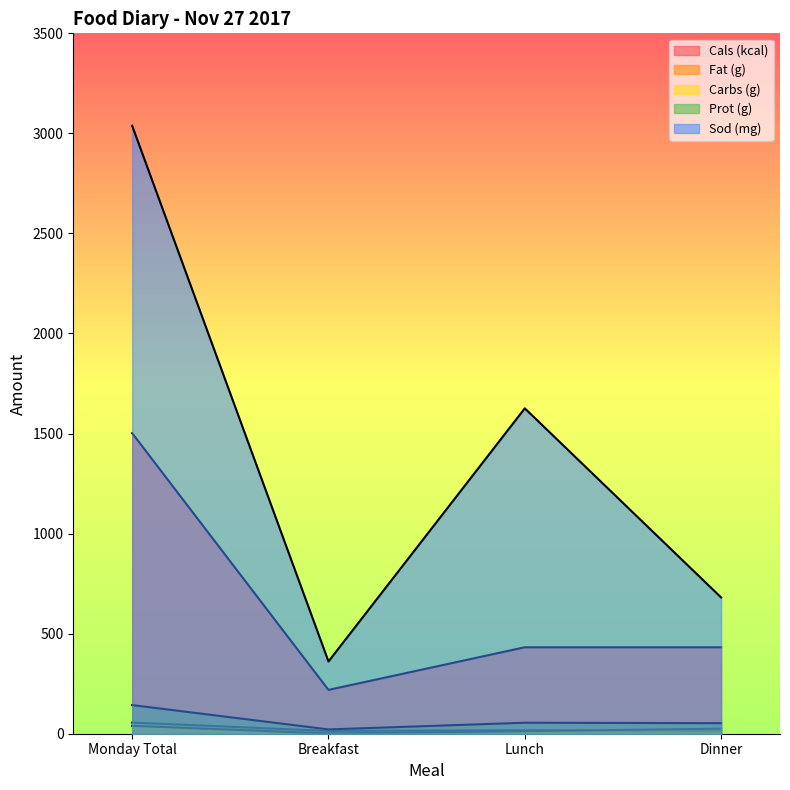

List the series in order of their peak value, lowest first.

Carbs (g), Fat (g), Prot (g), Cals (kcal), Sod (mg)